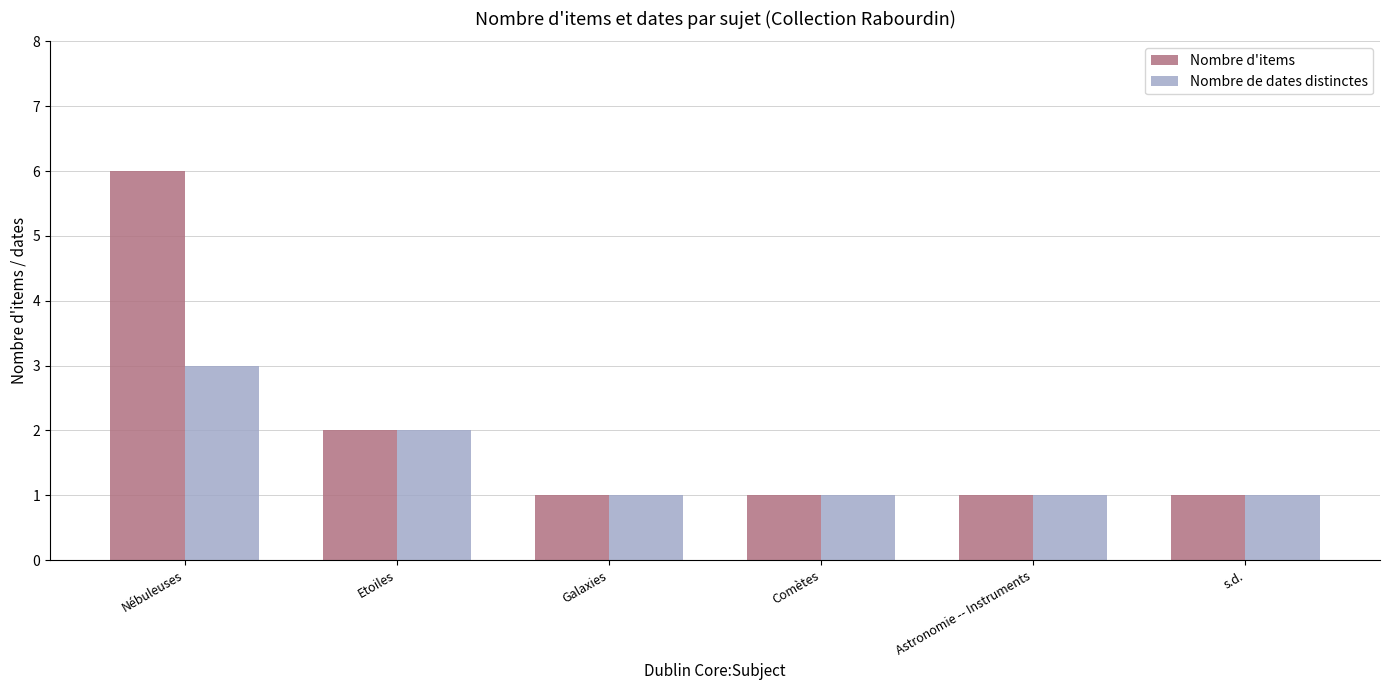

How many bars are there in total?

12